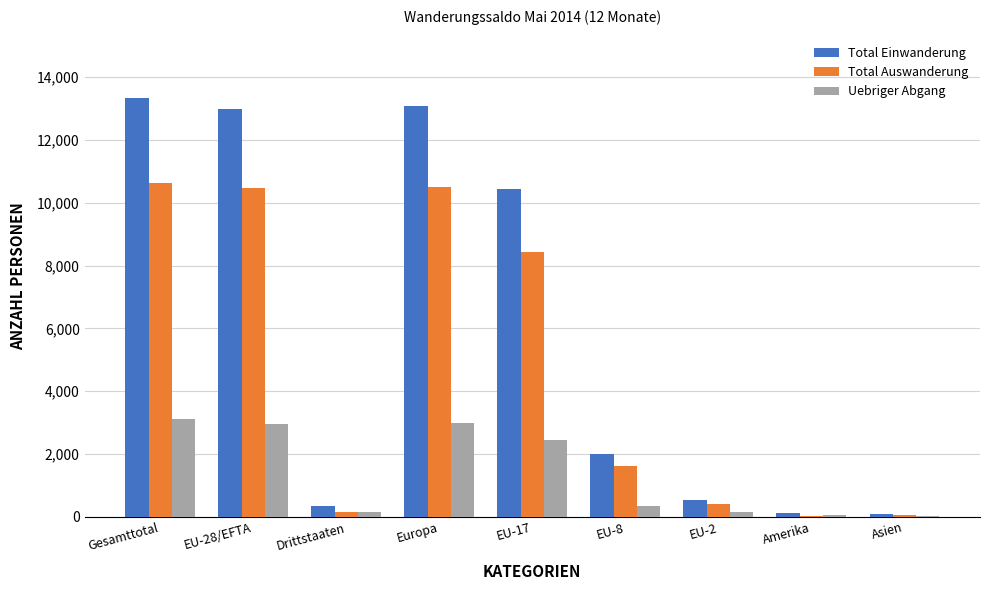

What value does the Total Auswanderung series have at EU-2?

419